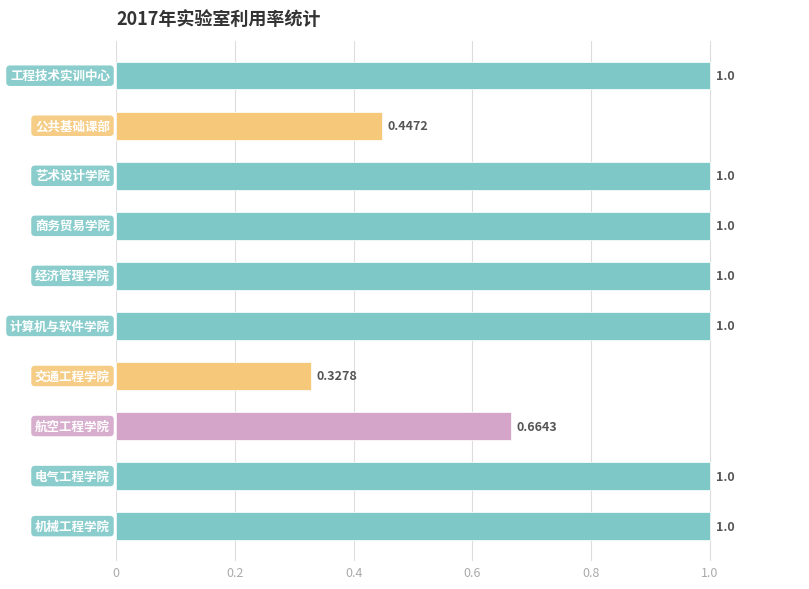

Does the chart contain any negative values?

No